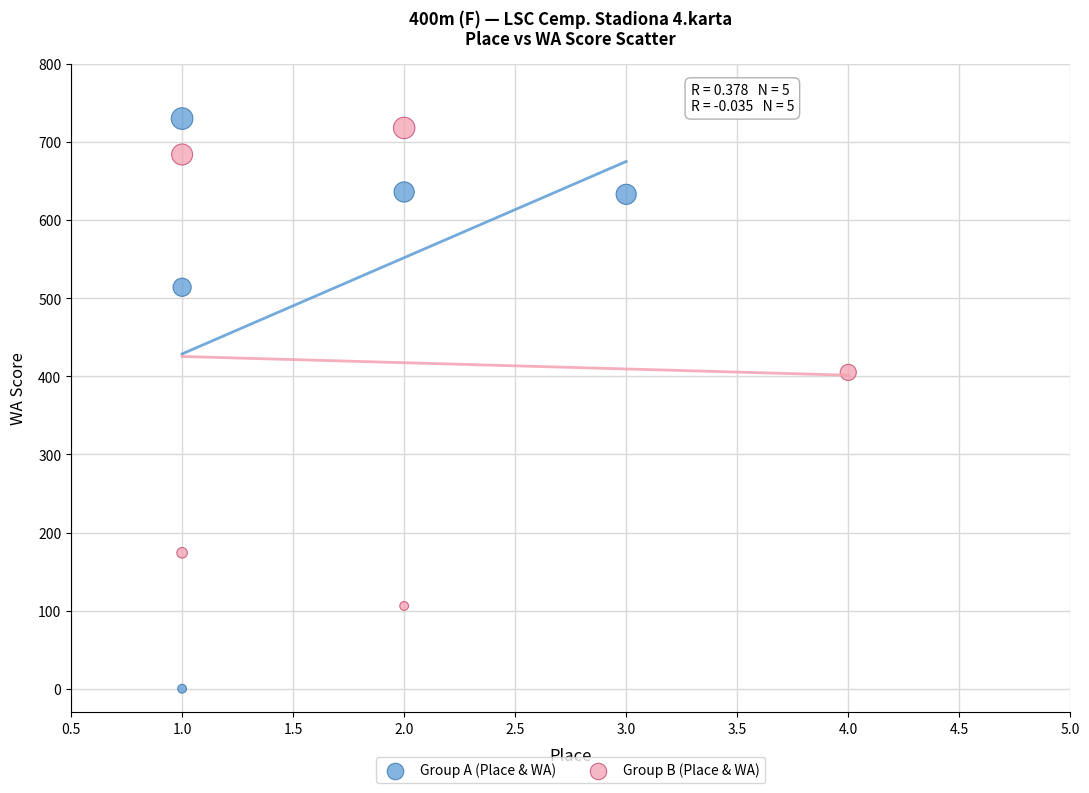

Which series has the largest Y range (max minus min)?

Group A (Place & WA)